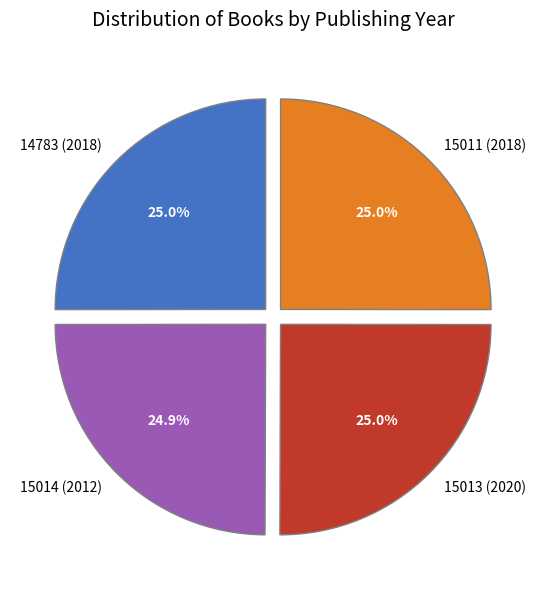

Approximately how many times larger is the value at 15011 (2018) compared to 15014 (2012)?

1.0